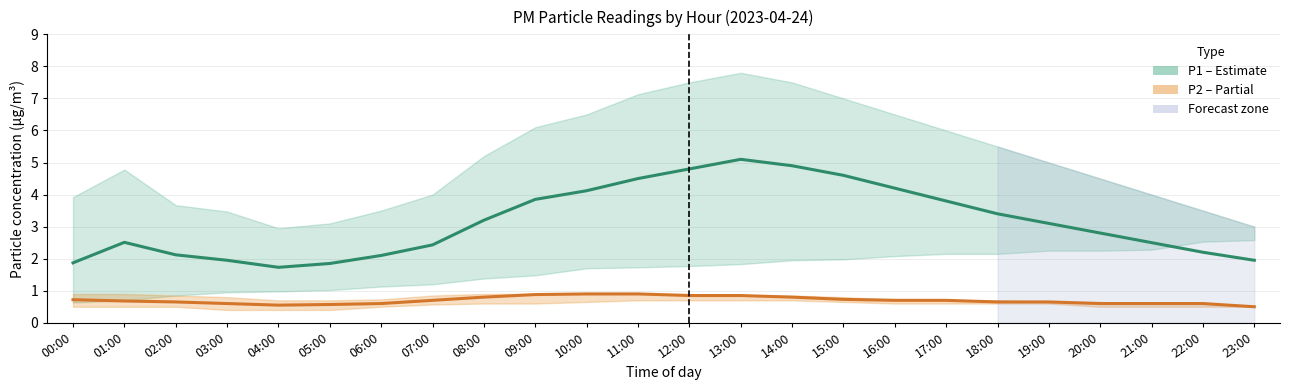

At how many categories does at least one series exceed 2?

19